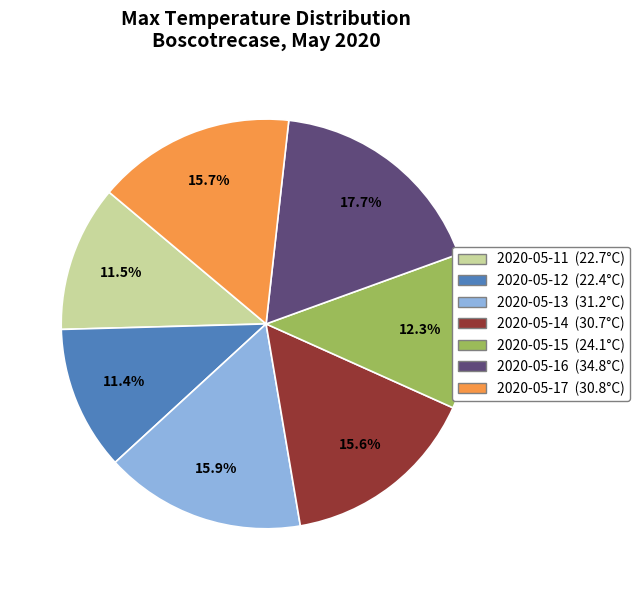

To the nearest percent, what is the difference between the largest and smallest slice percentages?

6%